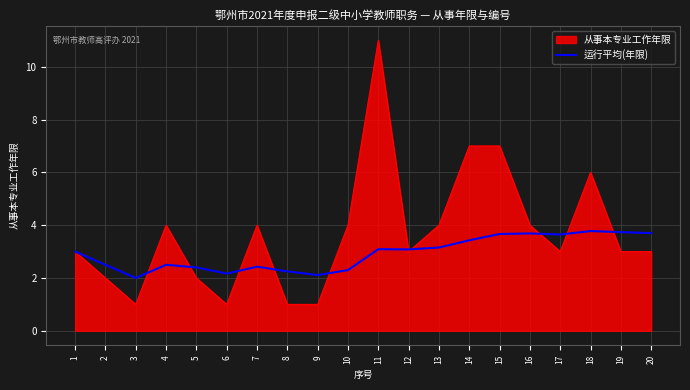

Rank the series by their average value, from highest to lowest.

从事本专业工作年限, 运行平均(年限)